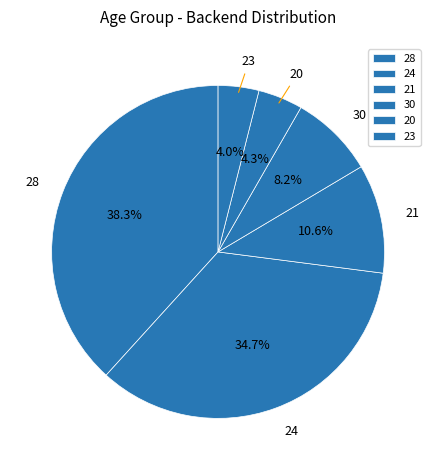

How much of the chart is everything except 20?

95.7%